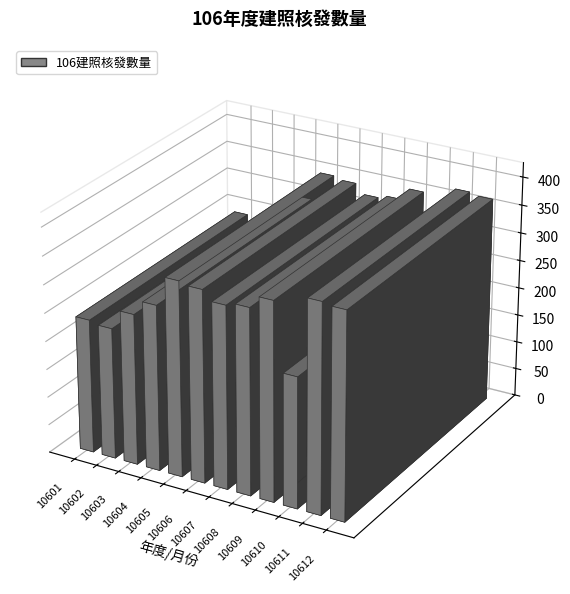

Which has a higher value, 10605 or 10612?

10612